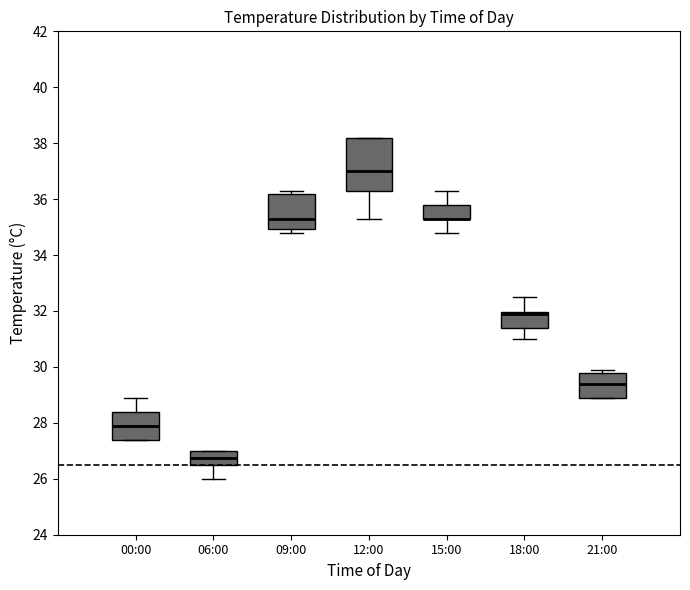

Reading left to right, transcribe this box plot: for each box, give where its median line is, the range the box spans, and where its two whiskers end, as read against the y-axis. The values are not printed on the chart, so give them approximately, as read against the axis.

00:00: median 28.0, box 27.4 to 28.4, whiskers 27.4 to 29.0
06:00: median 26.8, box 26.6 to 27.0, whiskers 26.0 to 27.0
09:00: median 35.4, box 35.0 to 36.2, whiskers 34.8 to 36.4
12:00: median 37.0, box 36.4 to 38.2, whiskers 35.4 to 38.2
15:00: median 35.4 (drawn on the box's lower edge), box 35.4 to 35.8, whiskers 34.8 to 36.4
18:00: median 32.0 (just below the box's upper edge), box 31.4 to 32.0, whiskers 31.0 to 32.6
21:00: median 29.4, box 29.0 to 29.8, whiskers 29.0 to 30.0